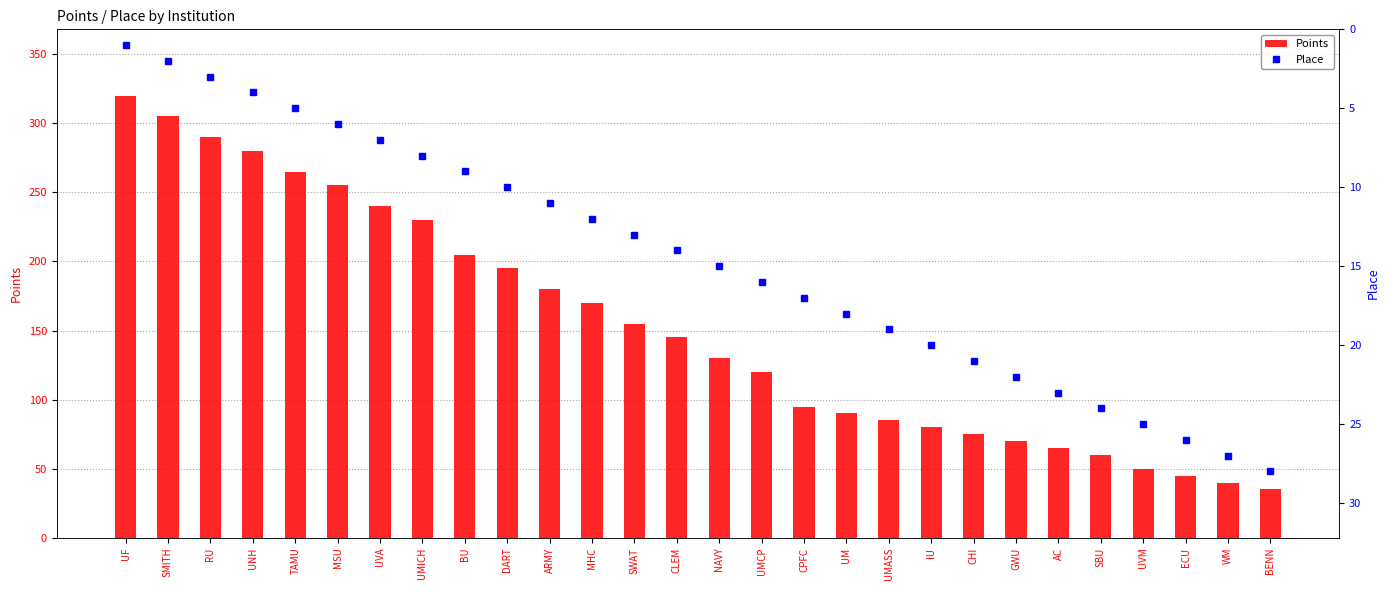

At how many categories does at least one series exceed 209?

8